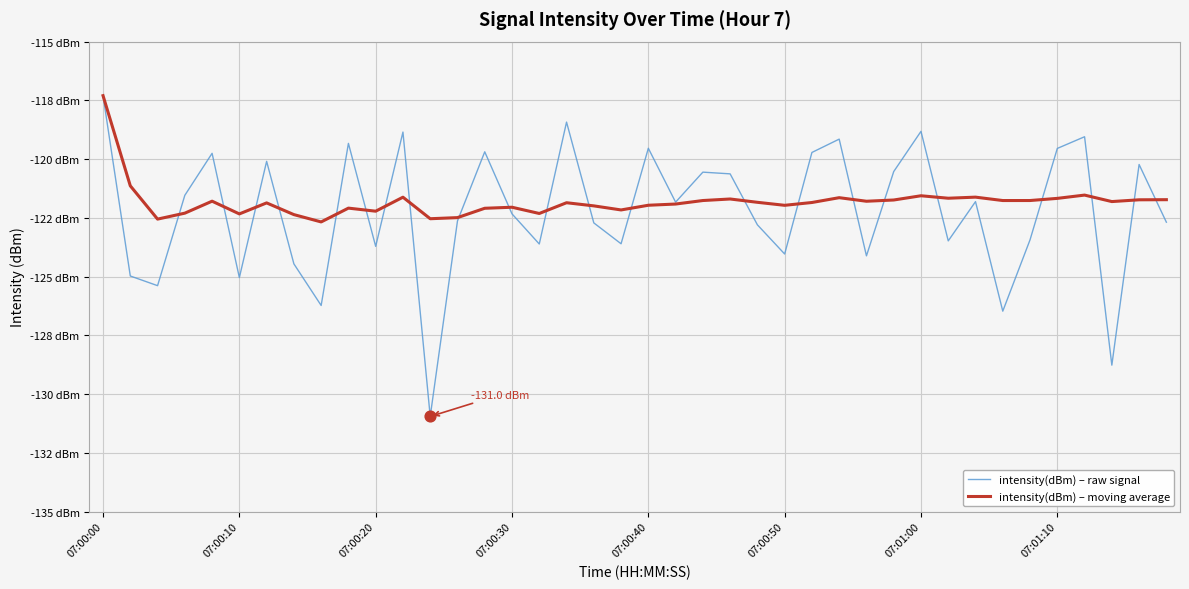

What are all the series names shown in the legend?

intensity(dBm) – raw signal, intensity(dBm) – moving average